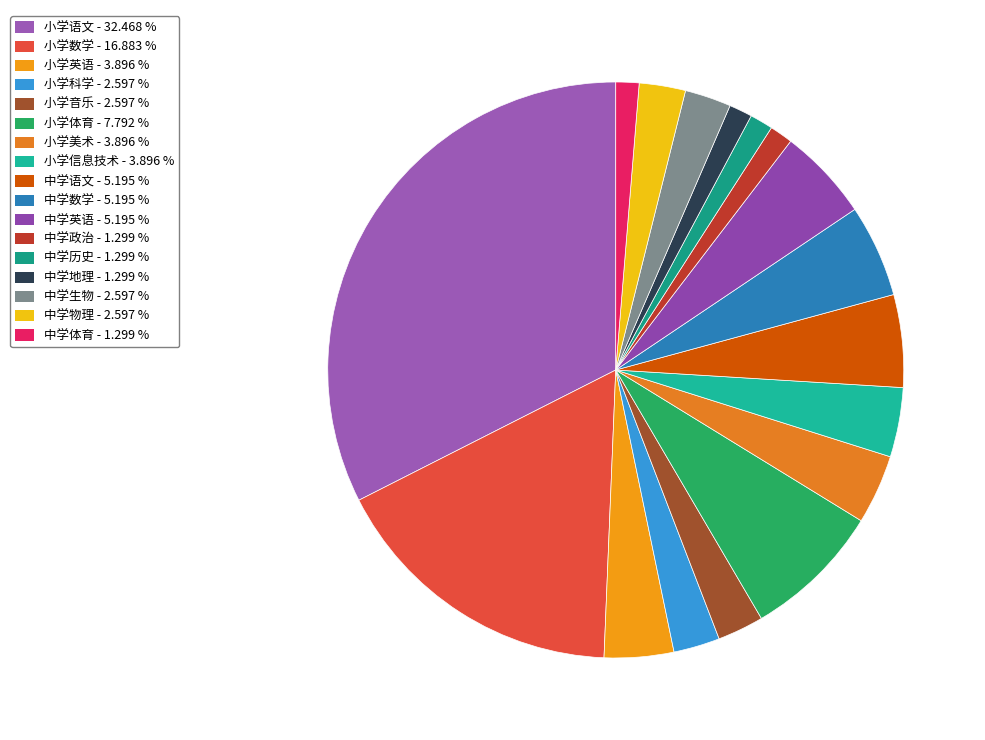

How many slices are in this pie chart?

17